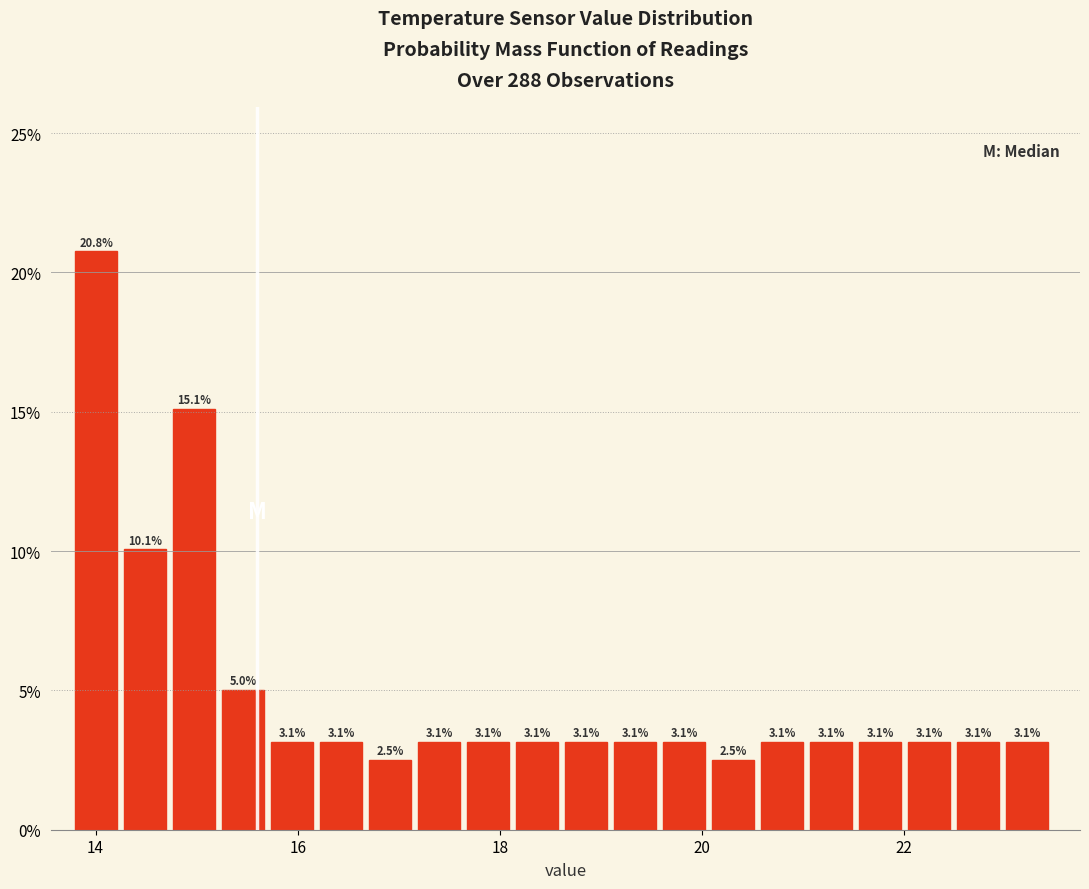

Around what value on the x-axis is the tallest bar? Give the approximate position of its centre, as read against the axis.

14.0